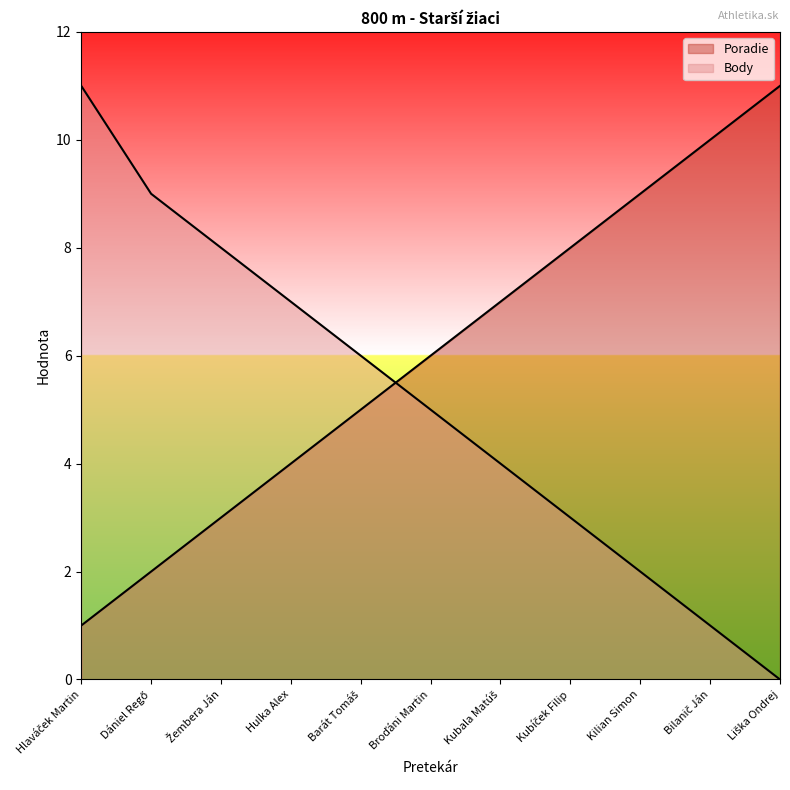

Where do Body and Poradie first cross each other?

Barát Tomáš and Broďáni Martin